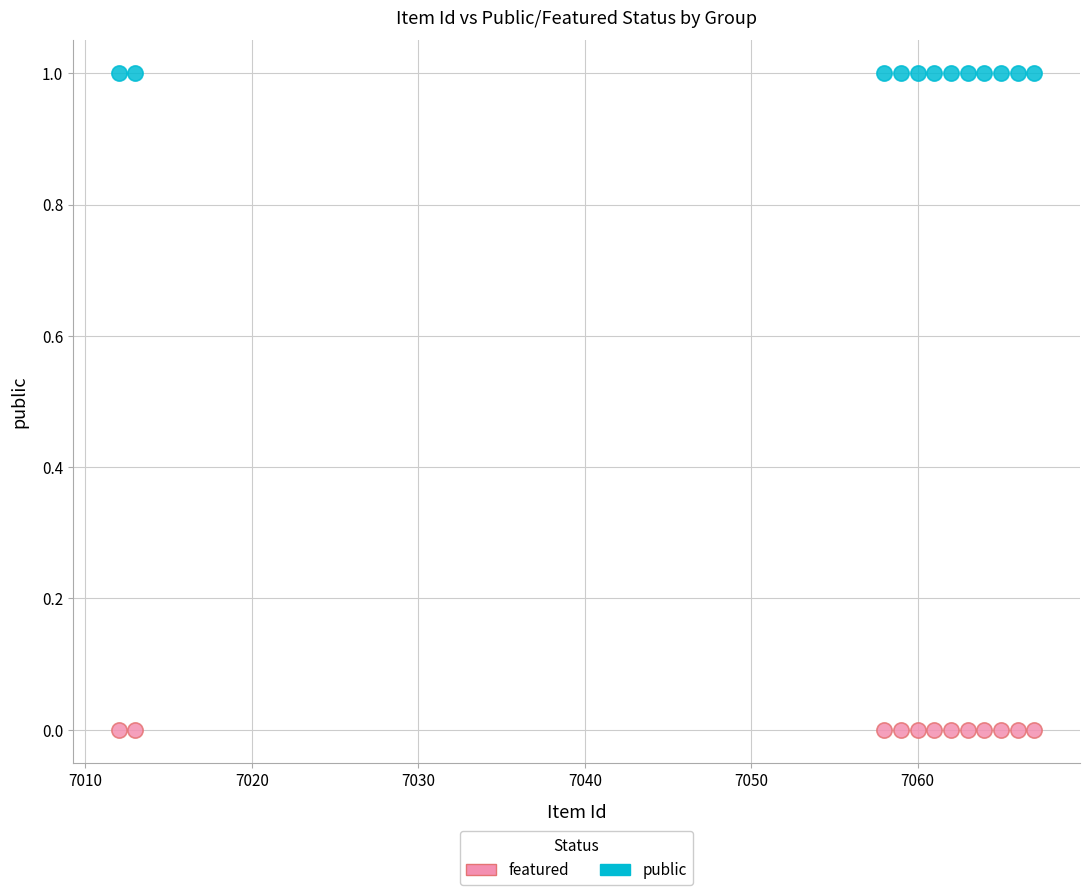

Which series reaches the minimum Y coordinate?

featured